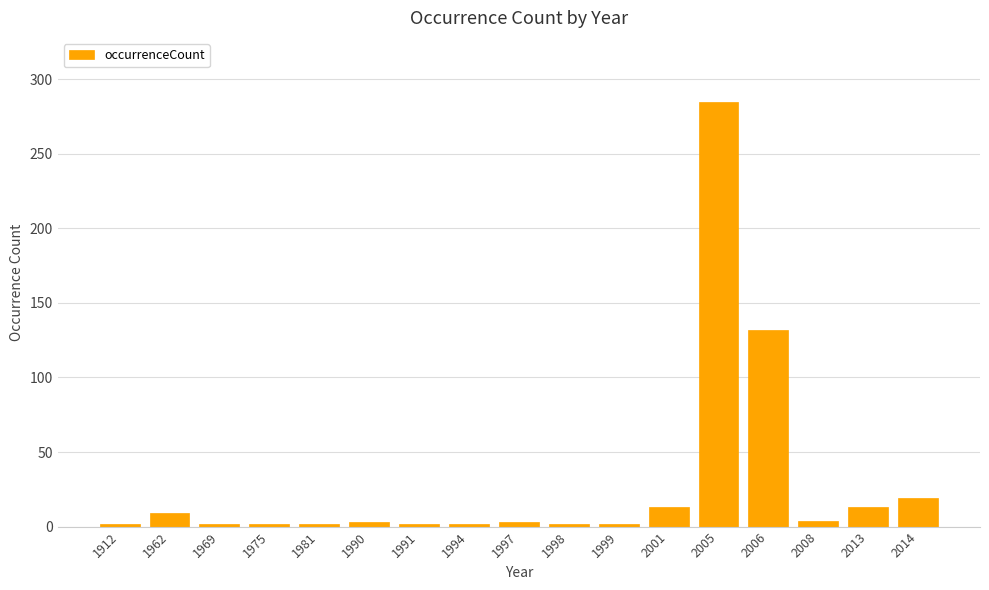

What is the ratio of the value at 2005 to the value at 1994?

142.5